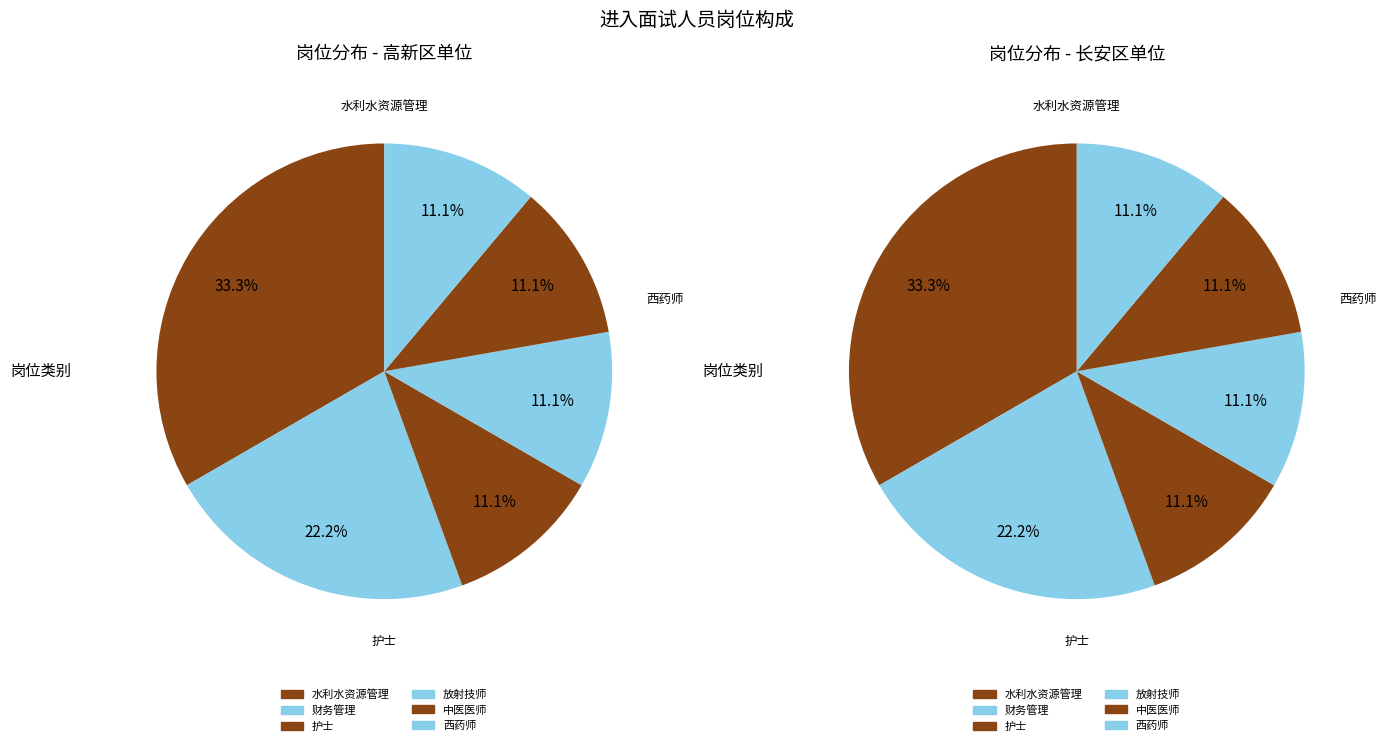

Combined, what portion of the pie is 西药师 and 水利水资源管理?

44.4%